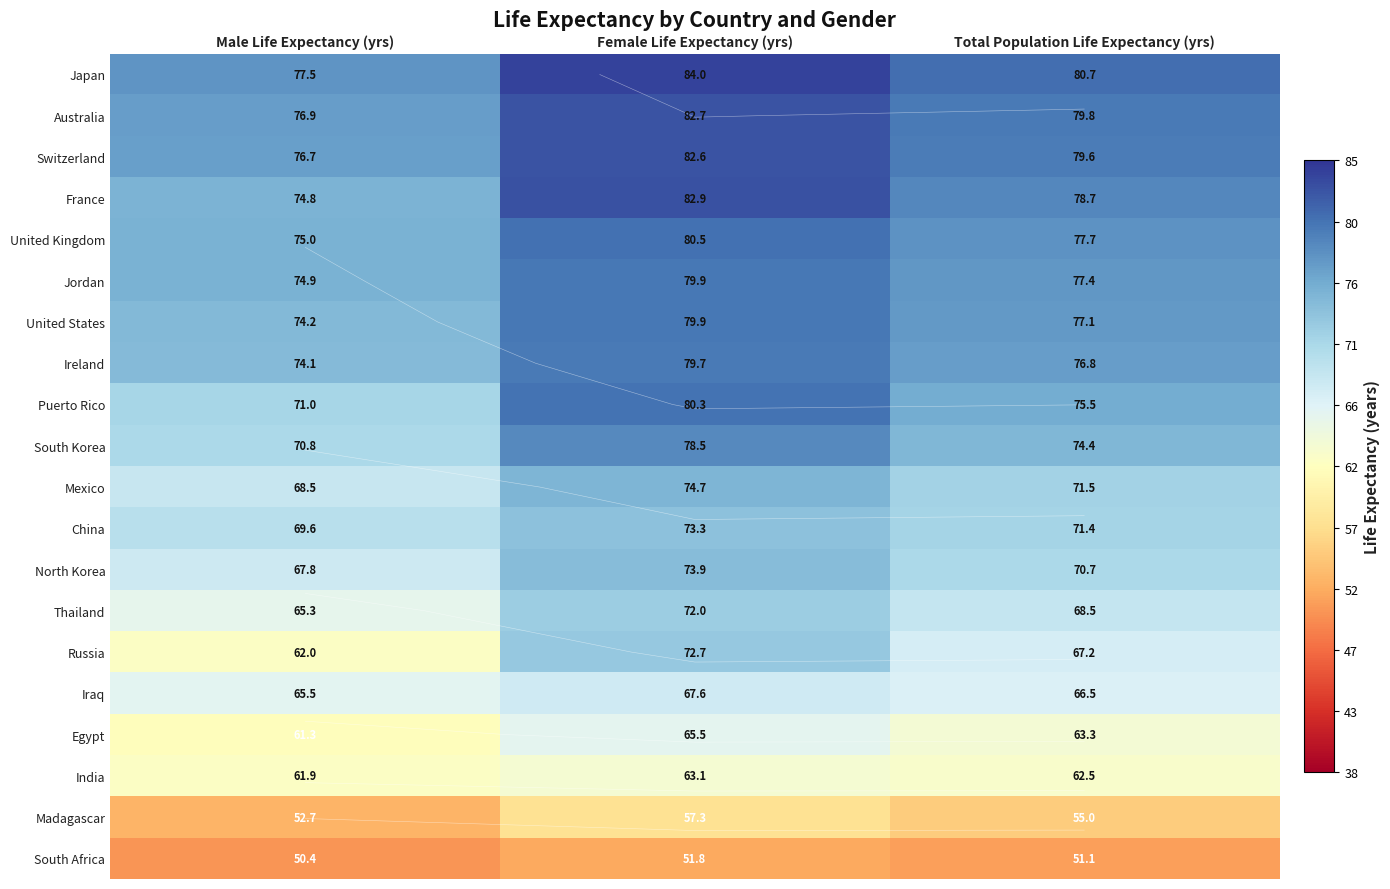

Which series changed the most between Male Life Expectancy (yrs) and Female Life Expectancy (yrs)?

Russia